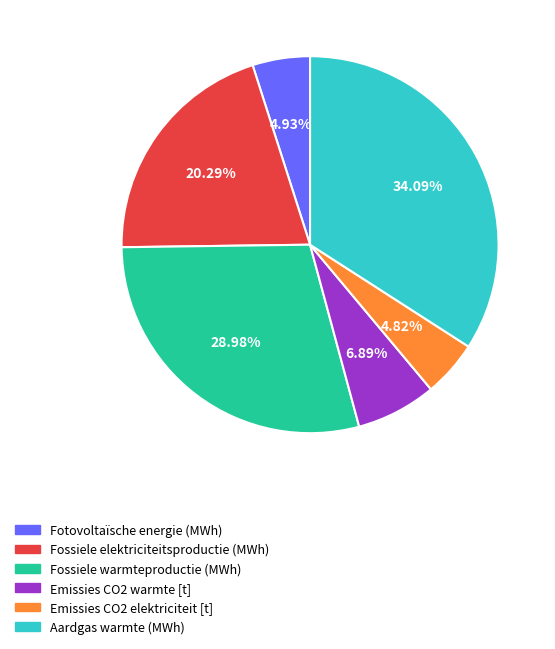

Do Emissies CO2 elektriciteit [t] and Fossiele elektriciteitsproductie (MWh) together represent more than half of the pie?

No